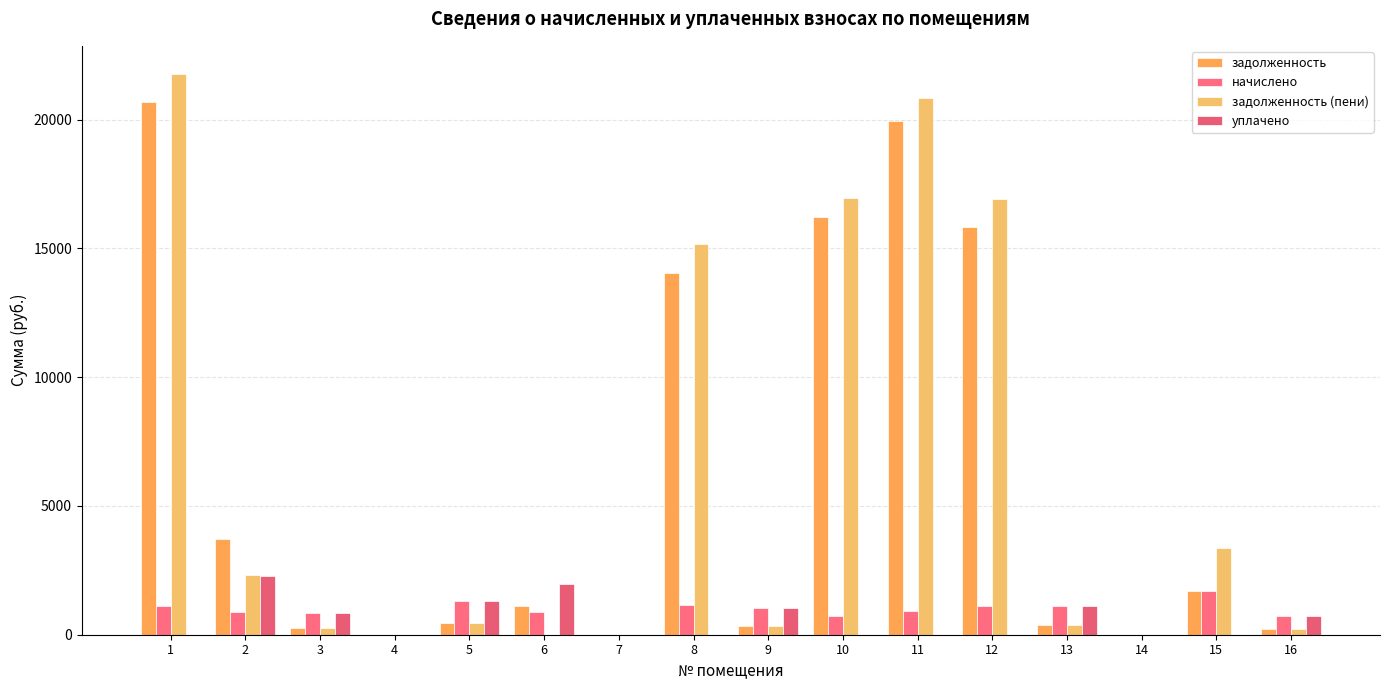

At 7, list the series in order from smallest to largest.

задолженность, начислено, задолженность (пени), уплачено